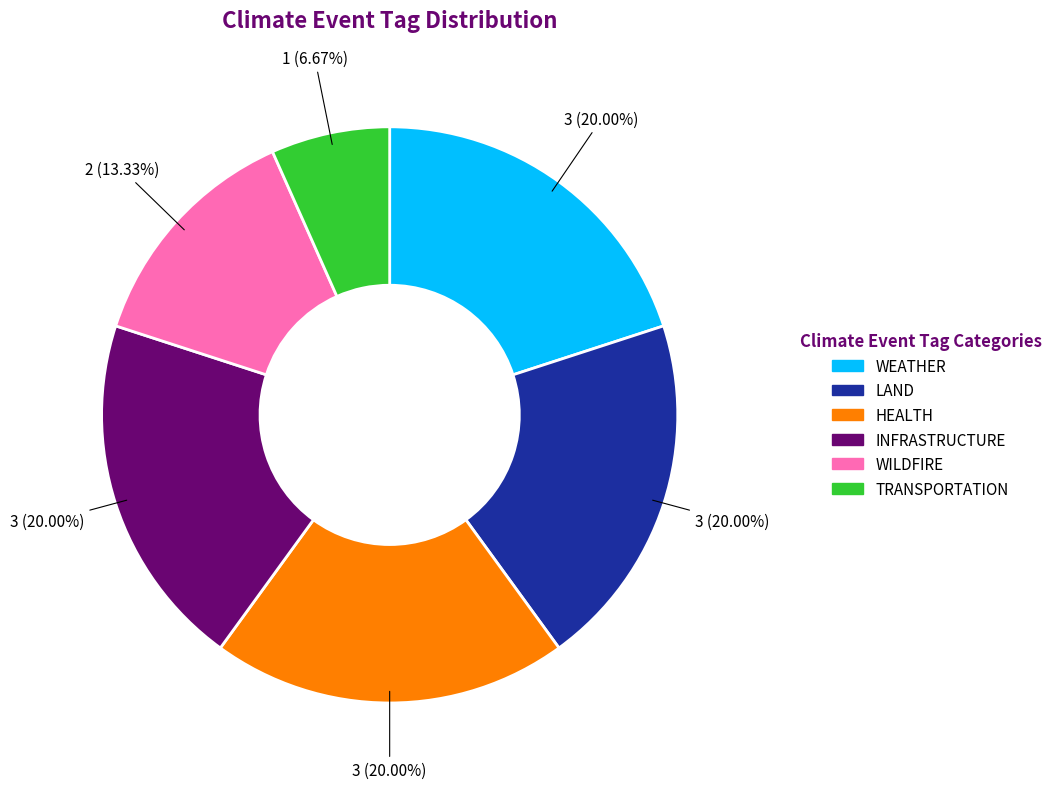

Is there a majority slice in this chart?

No